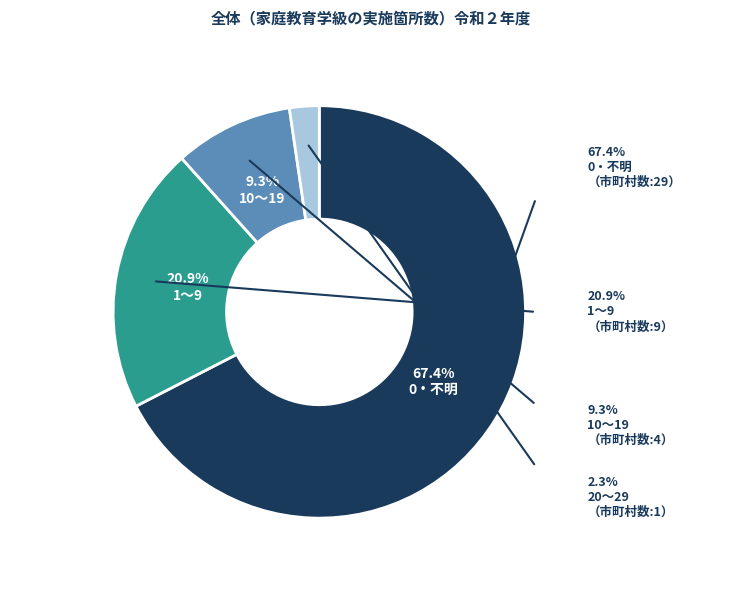

Rank the categories by value from lowest to highest.

20～29, 10～19, 1～9, 0・不明